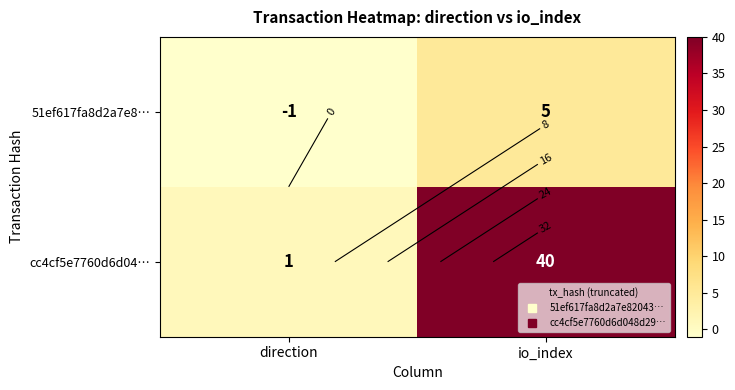

Which series changed the most between direction and io_index?

cc4cf5e7760d6d04…